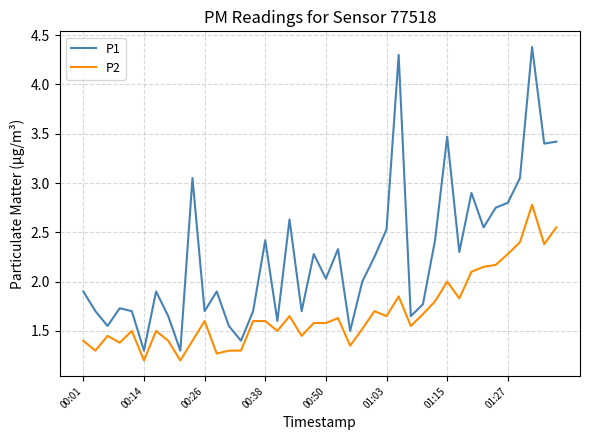

True or false: P2 and P1 cross at least once.

False